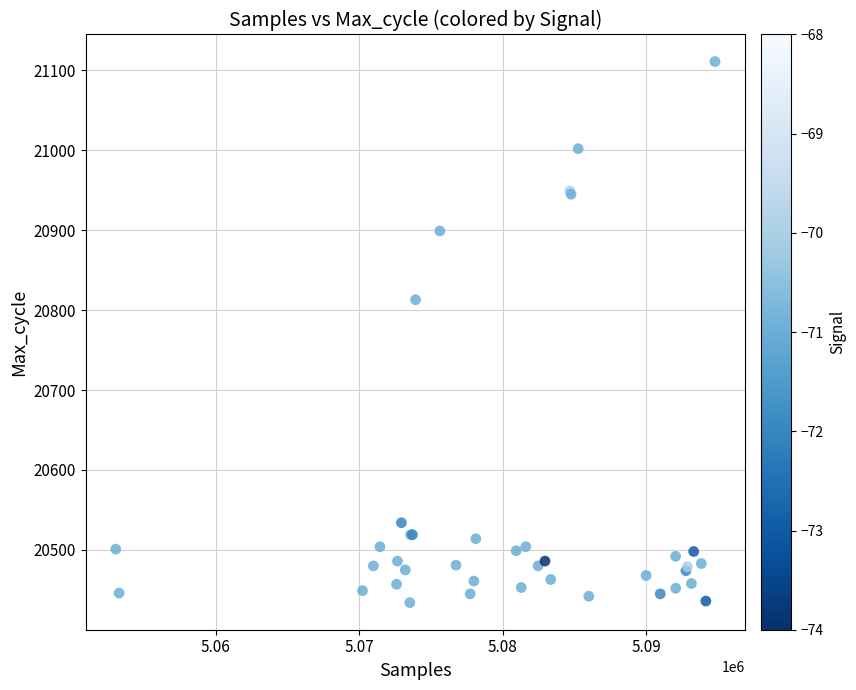

What Y value in the scatter plot is closest to 20772?

20813